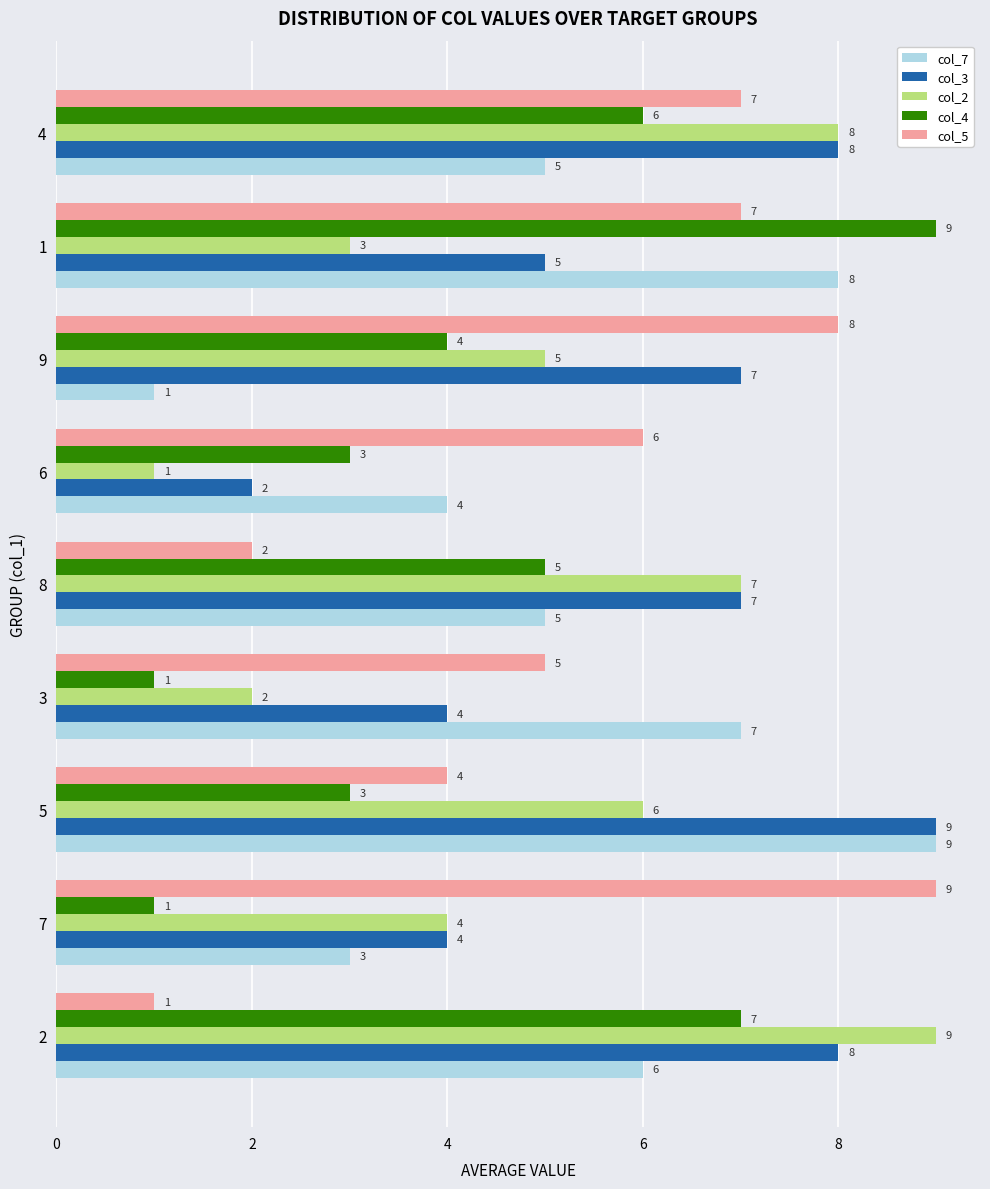

What is the spread (max minus min) of values at 4?

3